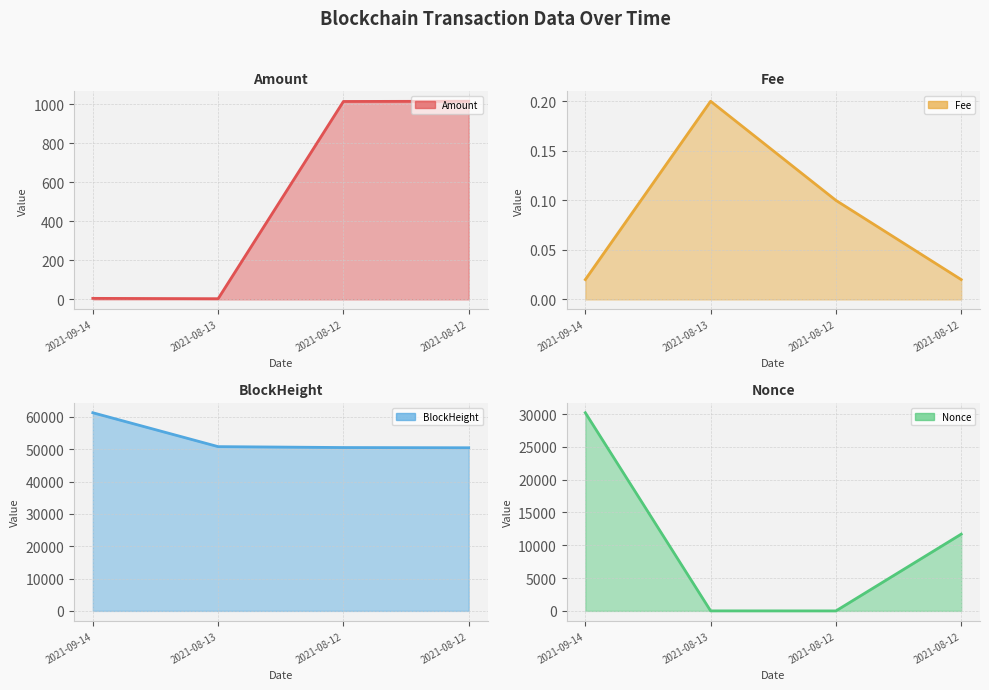

What is the total value across all series at 2021-08-12?

51521.3